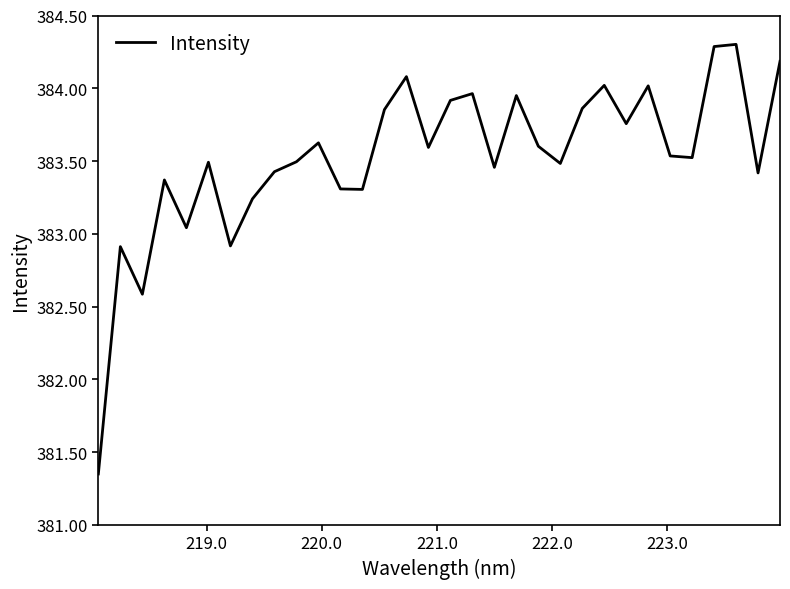

What is the difference between the maximum and minimum values?

3.0